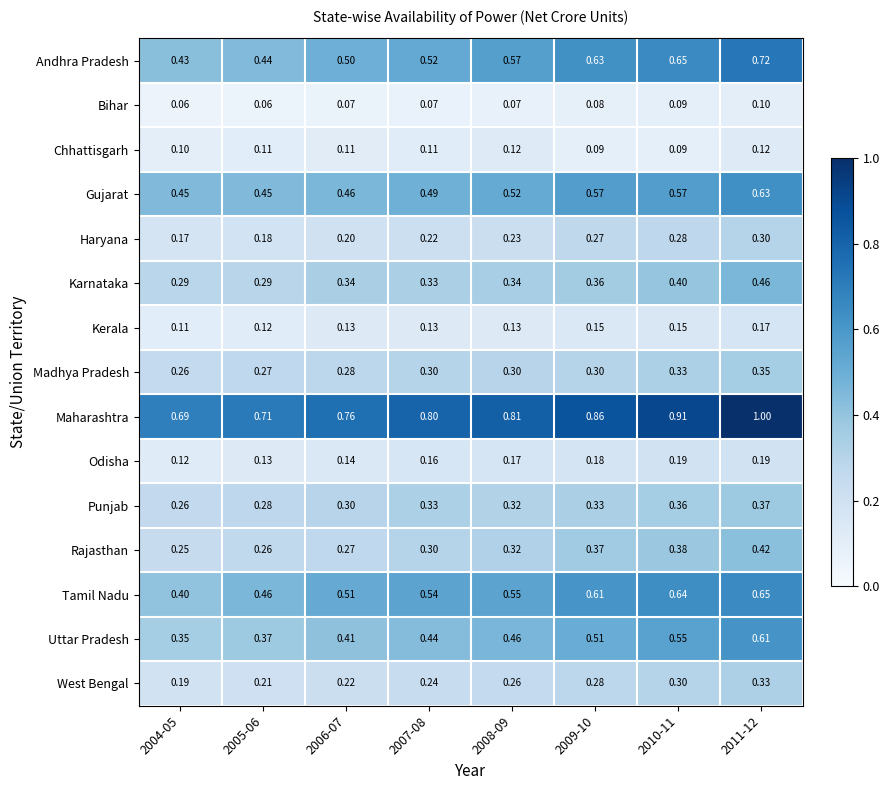

Which series has the largest total across all categories?

Maharashtra